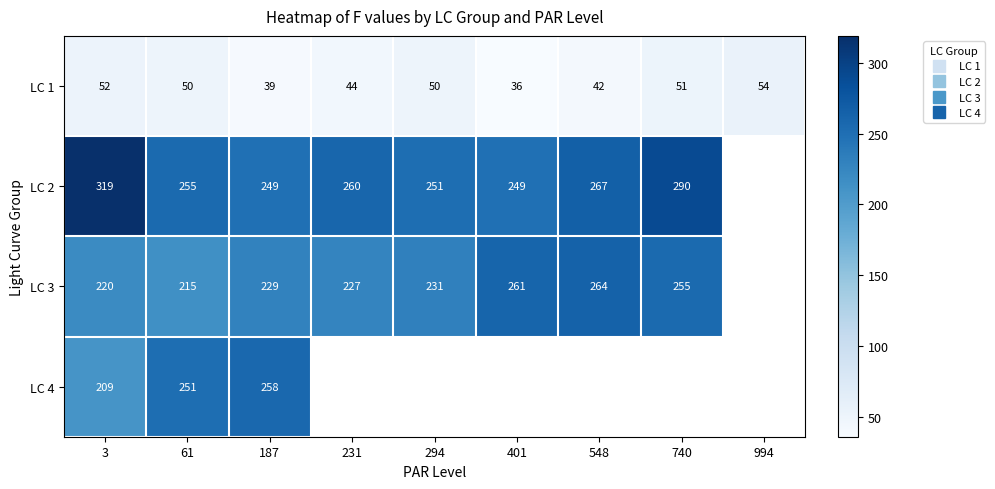

How many positive values does the LC 4 series have?

3